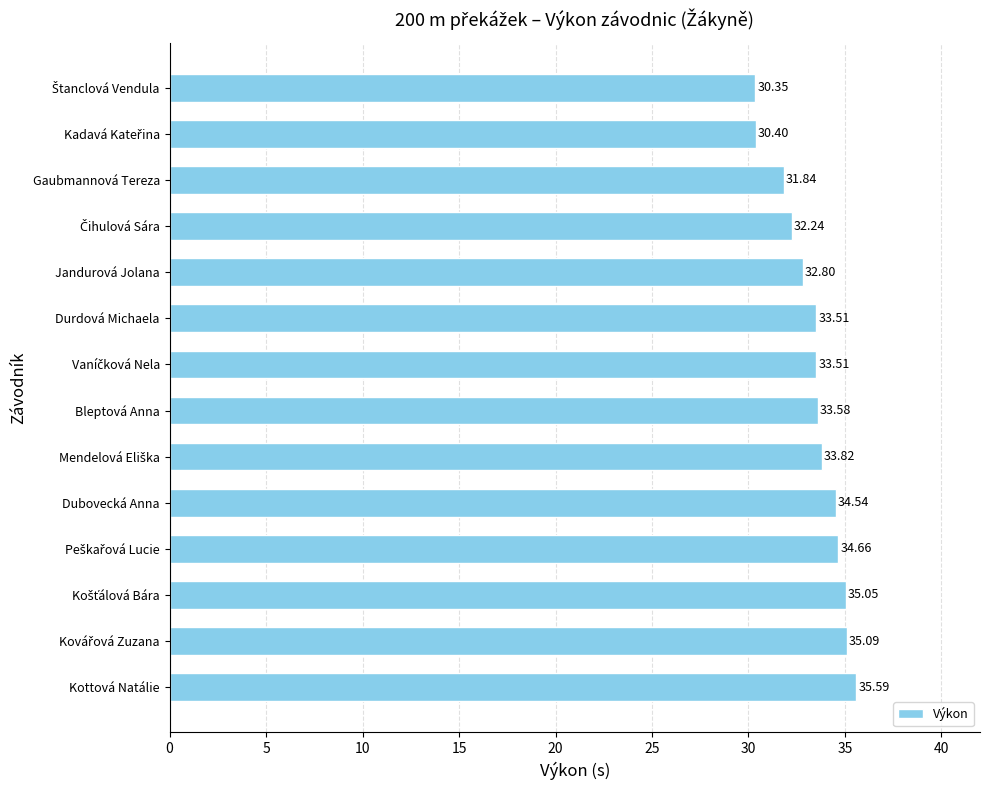

What is the label of the 3rd bar from the top?

Gaubmannová Tereza